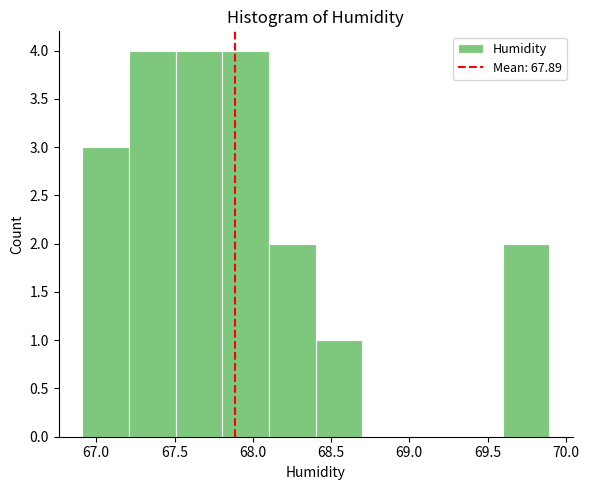

Reading left to right, transcribe this chart: for each bar, give the range it covers on the x-axis and its height. Neither the bar edges nor the heights are printed on the chart, so give them approximately, as read against the axes.

66.9 to 67.2: 3
67.2 to 67.5: 4
67.5 to 67.8: 4
67.8 to 68.1: 4
68.1 to 68.4: 2
68.4 to 68.7: 1
68.7 to 69.0: 0
69.0 to 69.3: 0
69.3 to 69.6: 0
69.6 to 69.9: 2